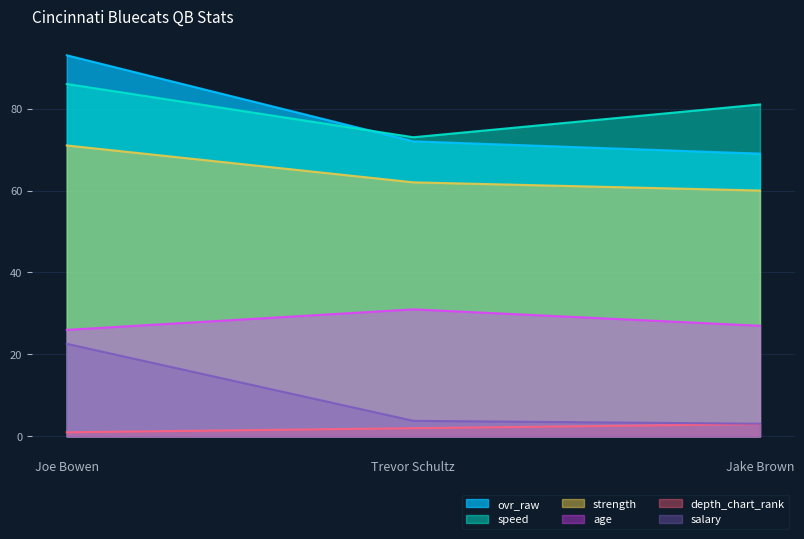

Reading left to right, list all the values displayed in this chart.

ovr_raw: Joe Bowen=93.0	Trevor Schultz=72.0	Jake Brown=69.0
depth_chart_rank: Joe Bowen=1.0	Trevor Schultz=2.0	Jake Brown=3.0
age: Joe Bowen=26.0	Trevor Schultz=31.0	Jake Brown=27.0
salary: Joe Bowen=22.6	Trevor Schultz=3.8	Jake Brown=3.1
strength: Joe Bowen=71.0	Trevor Schultz=62.0	Jake Brown=60.0
speed: Joe Bowen=86.0	Trevor Schultz=73.0	Jake Brown=81.0